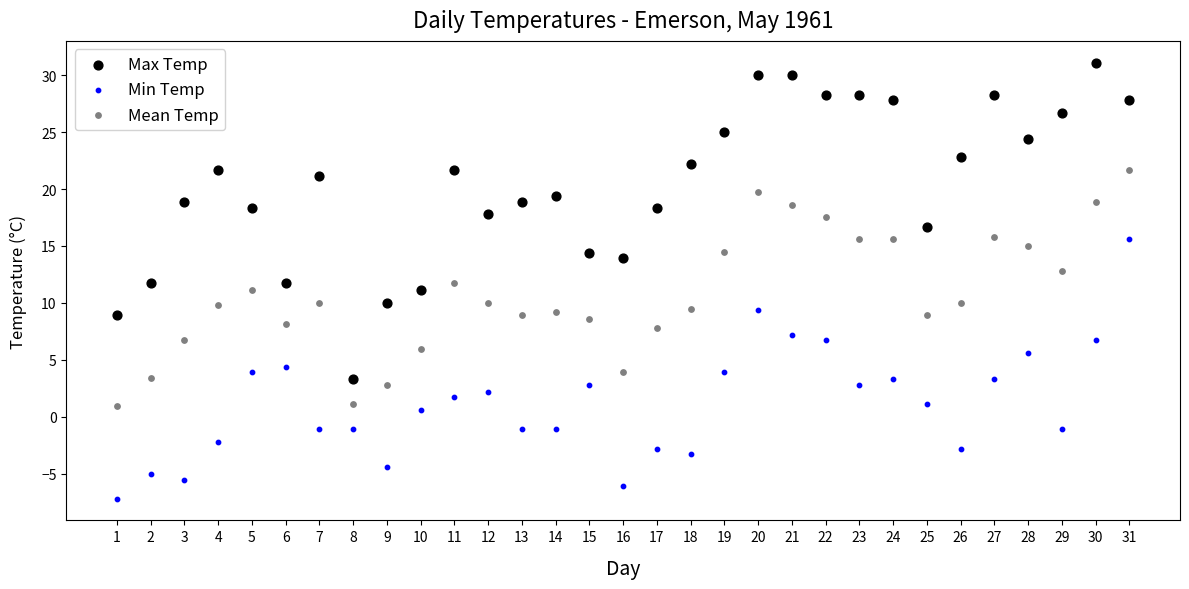

What is the X range (max minus min) for the scatter plot?

30.0